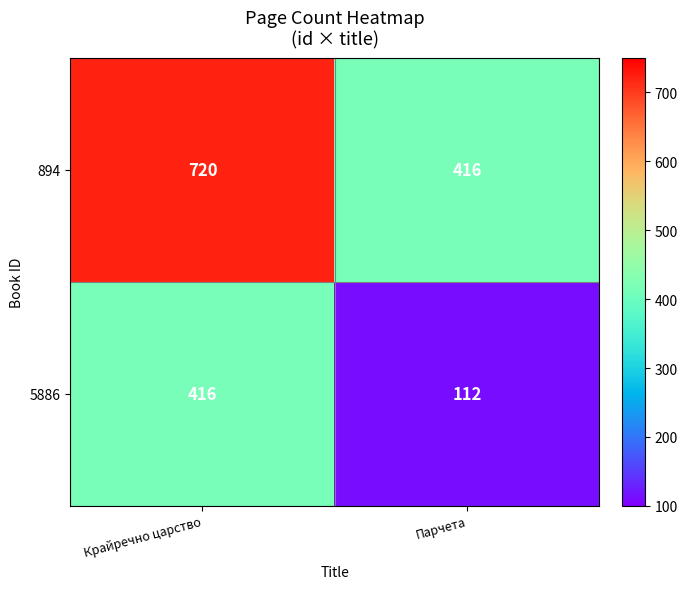

True or false: 5886 has a value of 157 at Парчета.

False